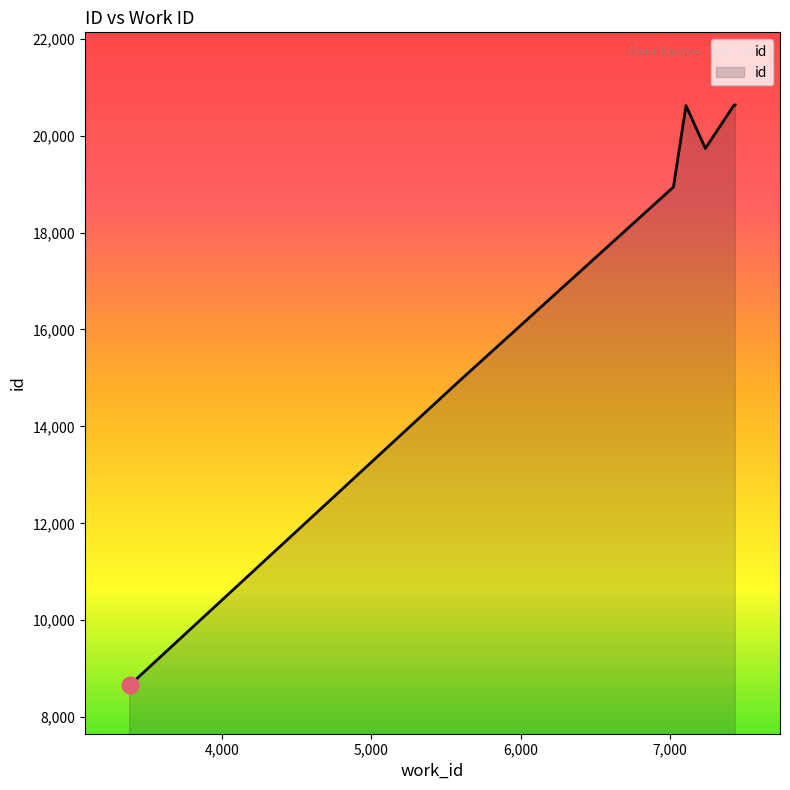

What is the greatest value displayed?

20631